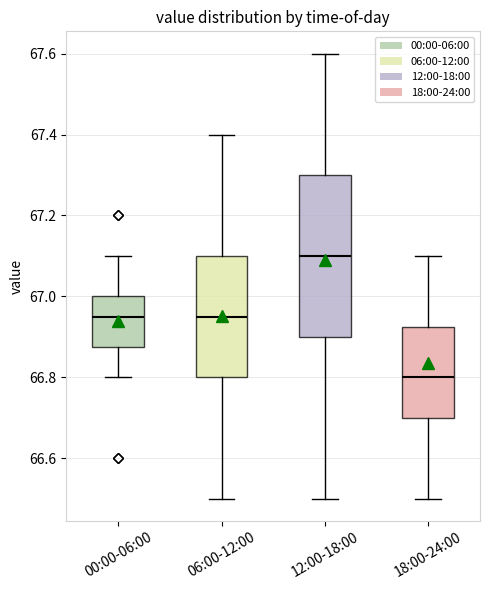

Where does the upper whisker of the box for 06:00-12:00 end on the y-axis? The values are not printed on the chart, so give them approximately, as read against the axis.

67.40